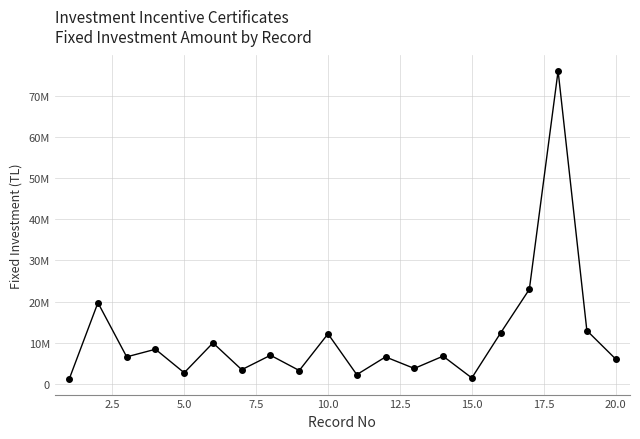

Is this an area chart (filled region under the line)?

No